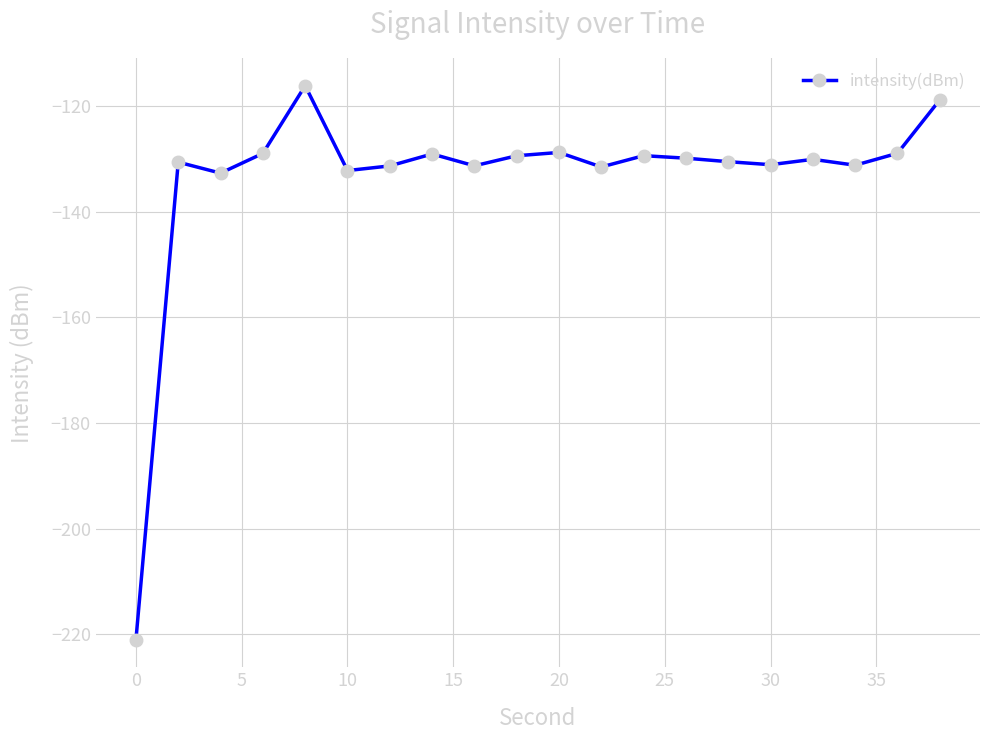

How many lines are shown in the chart?

1